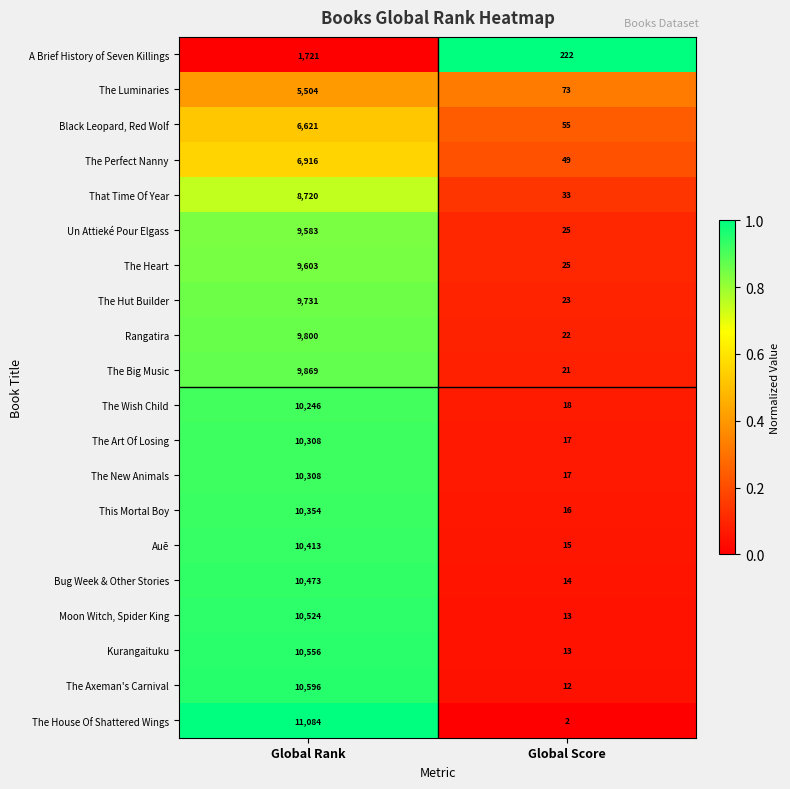

The The Heart series shows 25 at Global Score. True or false?

True